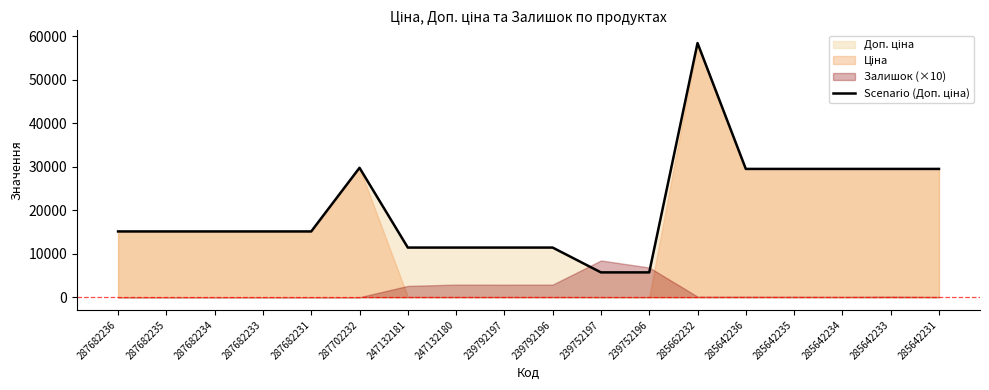

Which category has the lowest value across all series?

239752197